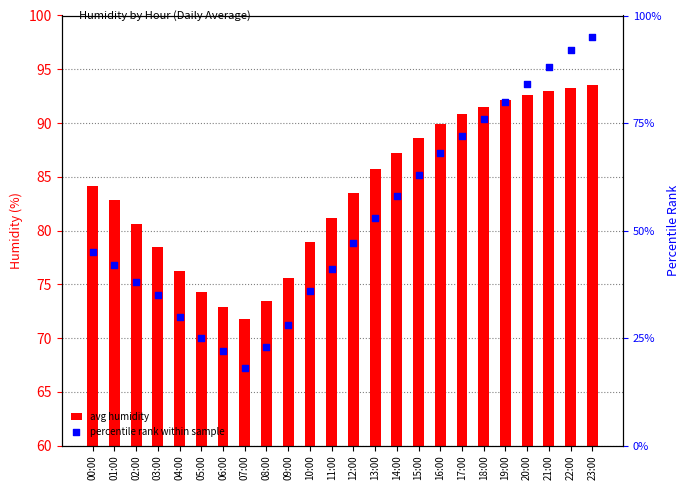

Which series contains the lowest Y value?

percentile rank within sample